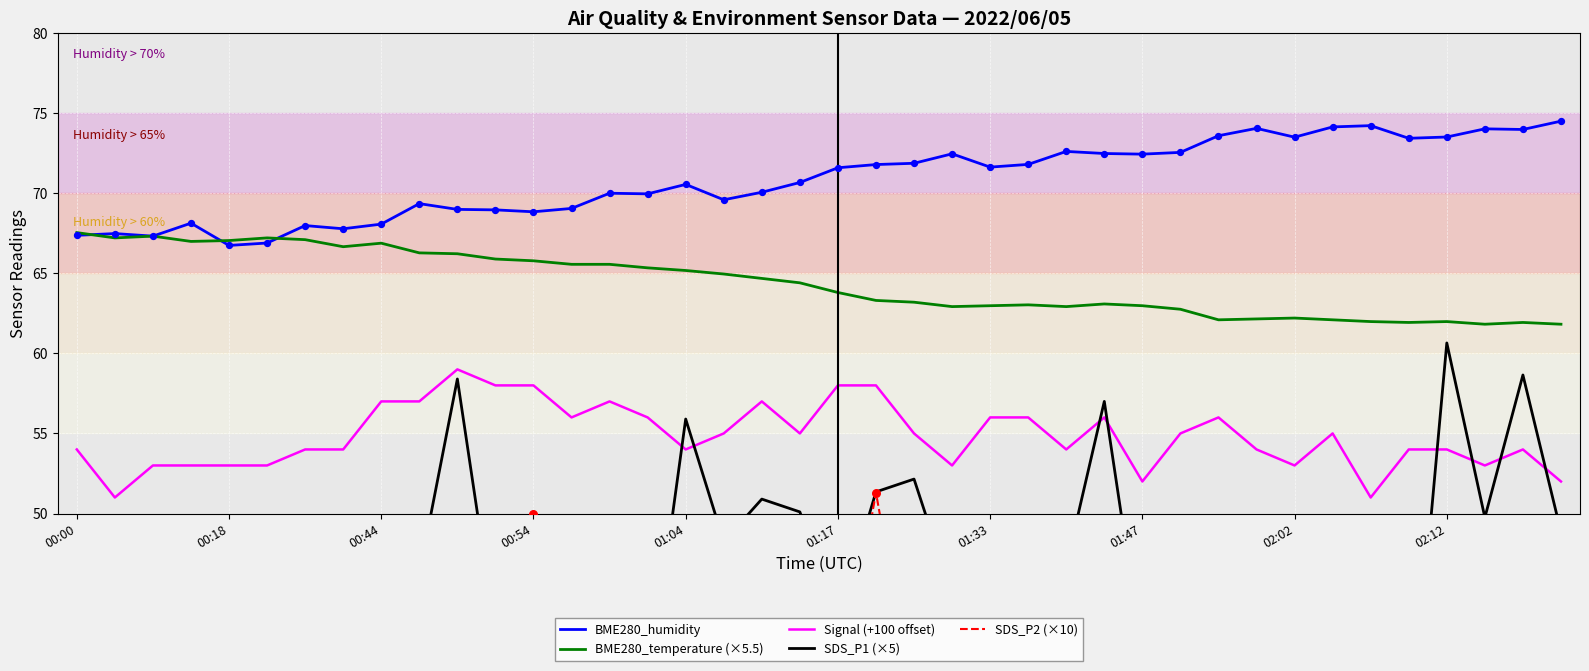

What are all the series names shown in the legend?

BME280_humidity, BME280_temperature (×5.5), Signal (+100 offset), SDS_P1 (×5), SDS_P2 (×10)